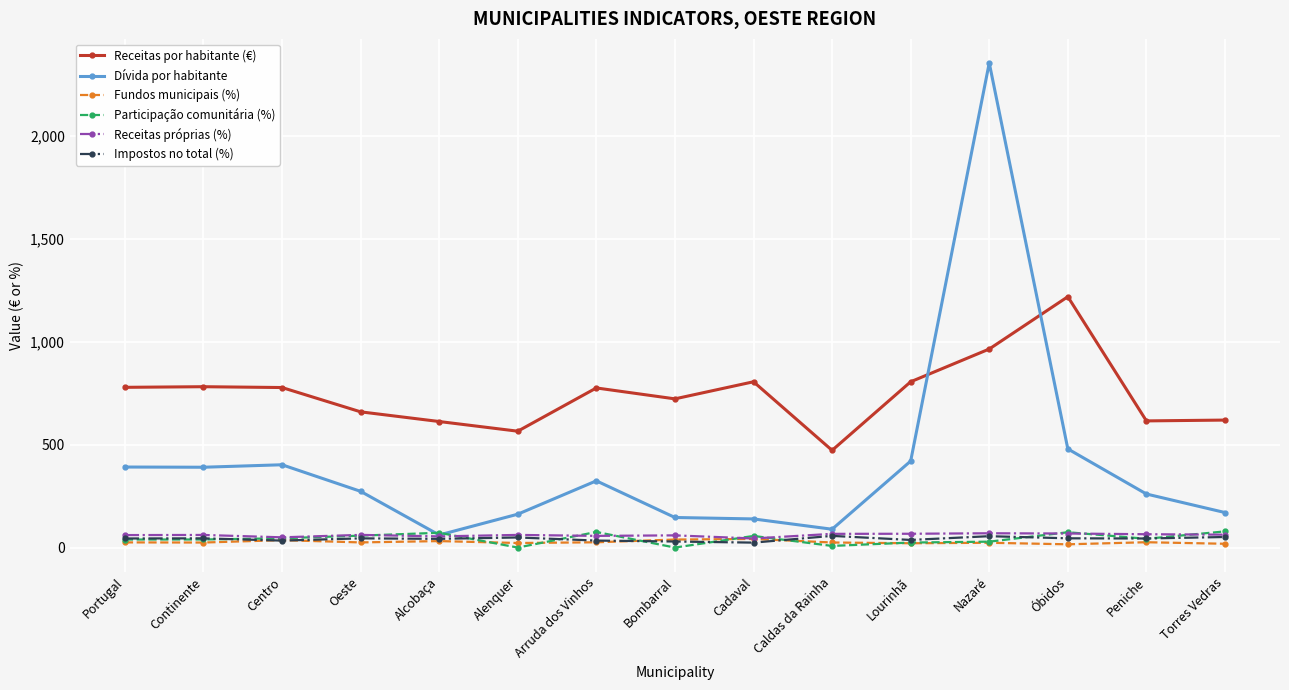

How many intersections are there between Dívida por habitante and Receitas por habitante (€)?

2